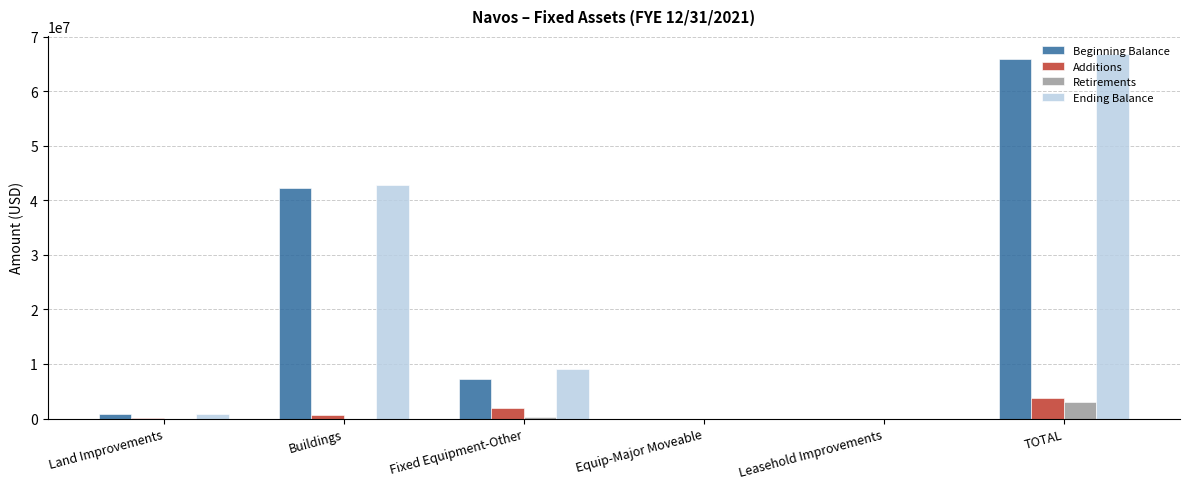

What is the sum of all Ending Balance values?

119503826